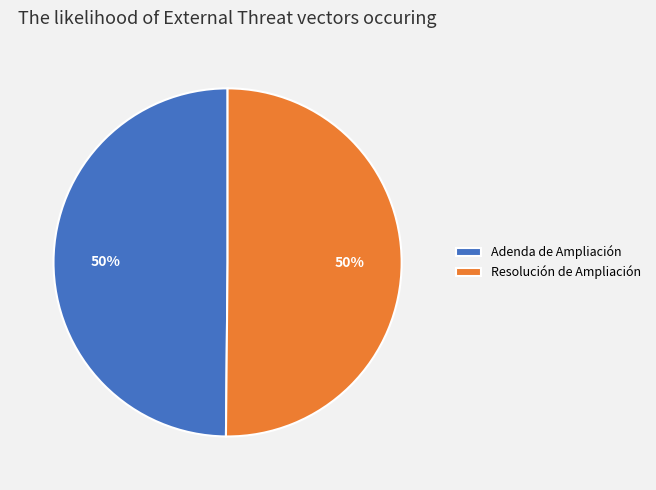

Is the sum of Adenda de Ampliación and Resolución de Ampliación greater than half?

Yes